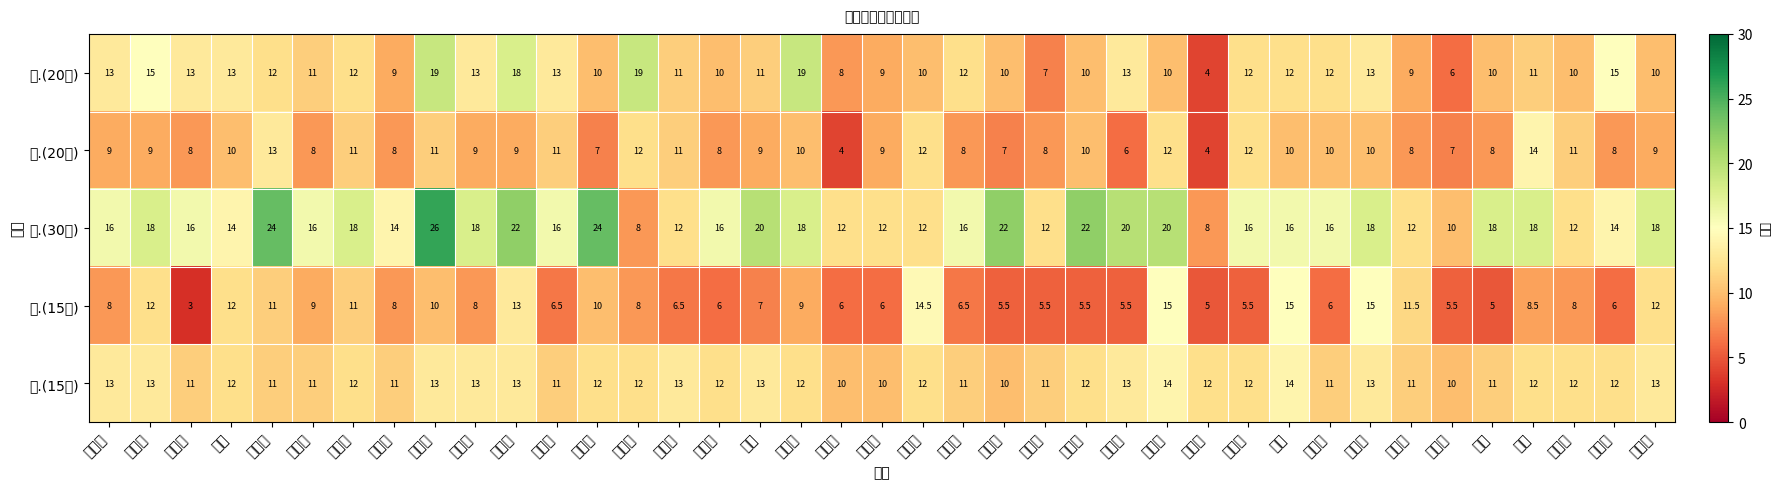

What is the smallest value displayed?

3.0